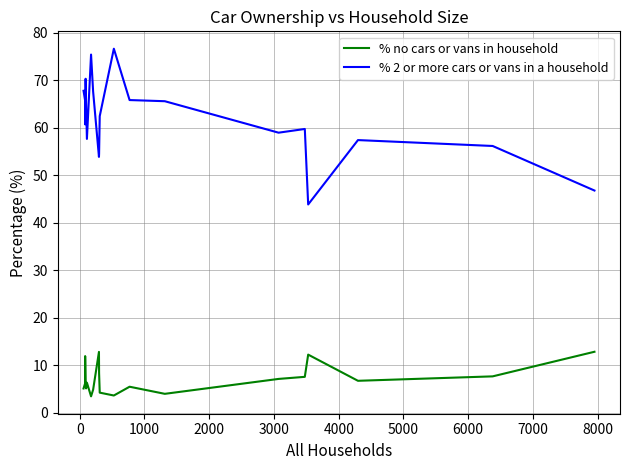

List the series in order of their overall mean, lowest first.

% no cars or vans in household, % 2 or more cars or vans in a household